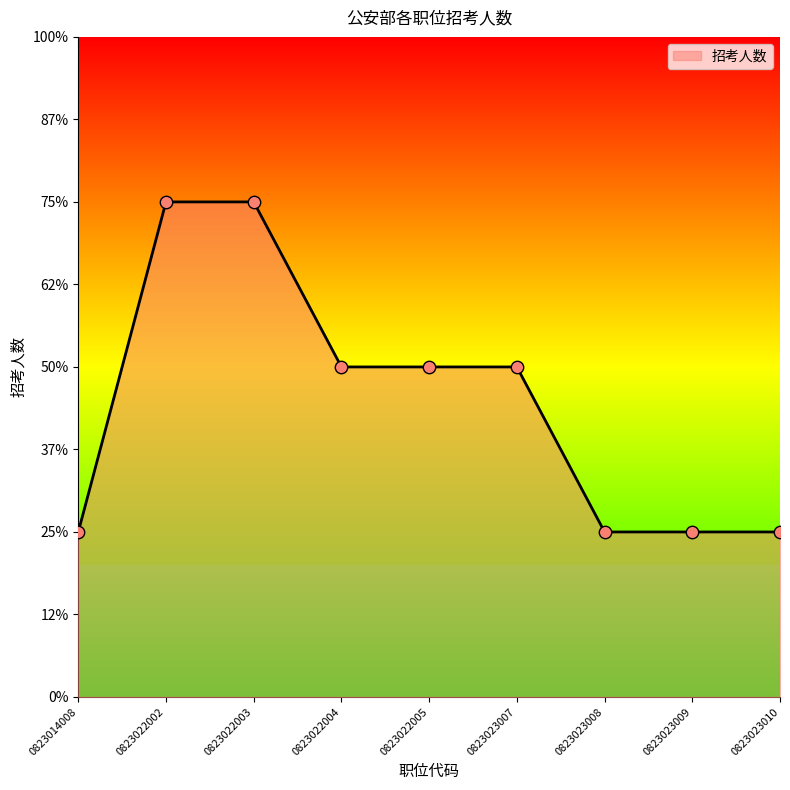

What is the change in value from 0823022002 to 0823023008?

-2